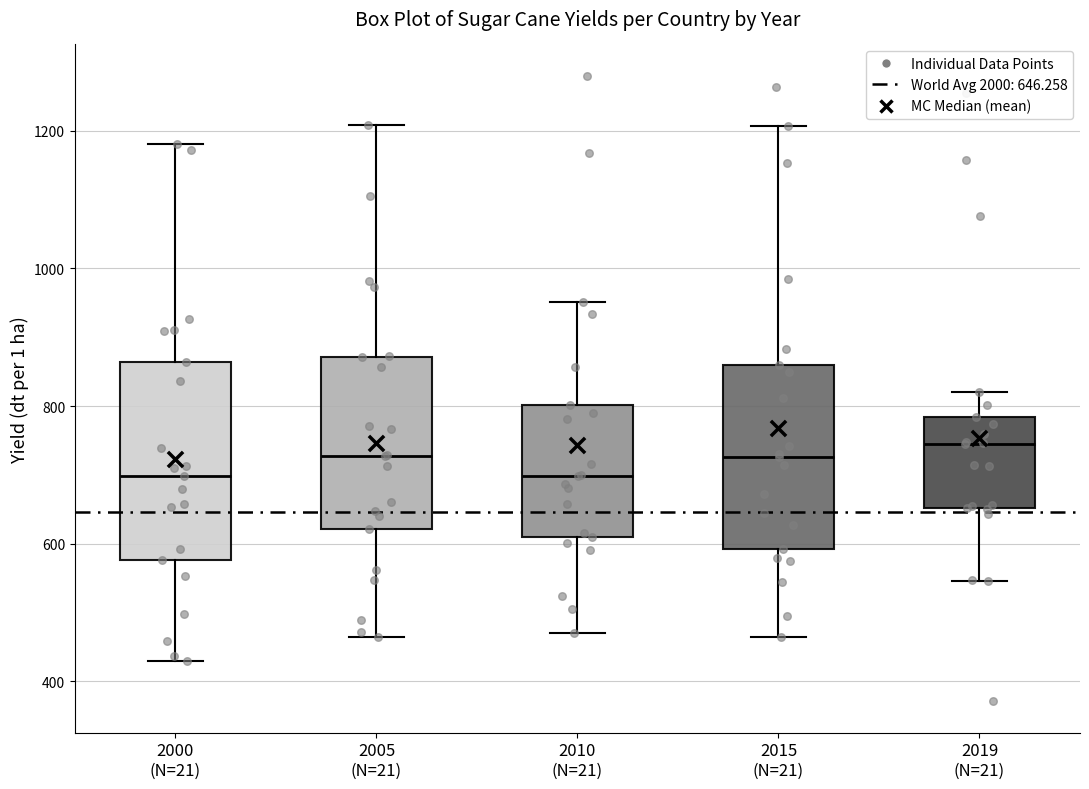

Reading left to right, transcribe this box plot: for each box, give where its median line is, the range the box spans, and where its two whiskers end, as read against the y-axis. The values are not printed on the chart, so give them approximately, as read against the axis.

2000 (N=21): median 700, box 580 to 860, whiskers 420 to 1180
2005 (N=21): median 720, box 620 to 880, whiskers 460 to 1200
2010 (N=21): median 700, box 600 to 800, whiskers 460 to 960
2015 (N=21): median 720, box 600 to 860, whiskers 460 to 1200
2019 (N=21): median 740, box 660 to 780, whiskers 540 to 820